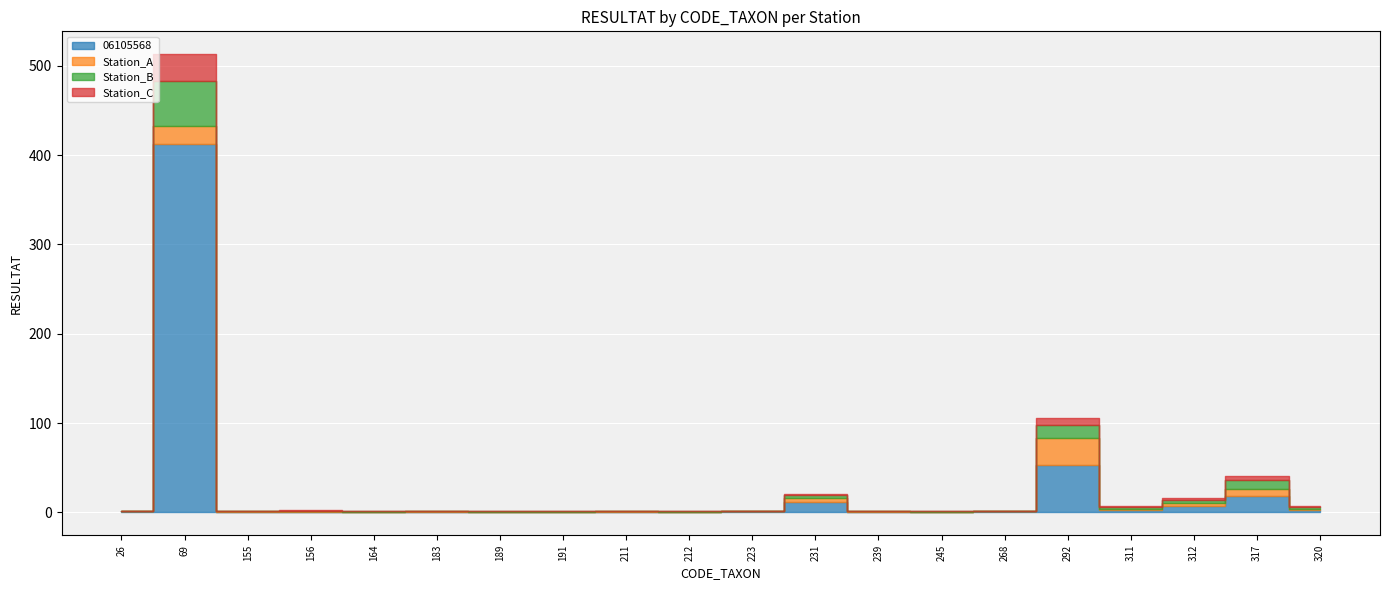

Where is the first local maximum for Station_B?

69